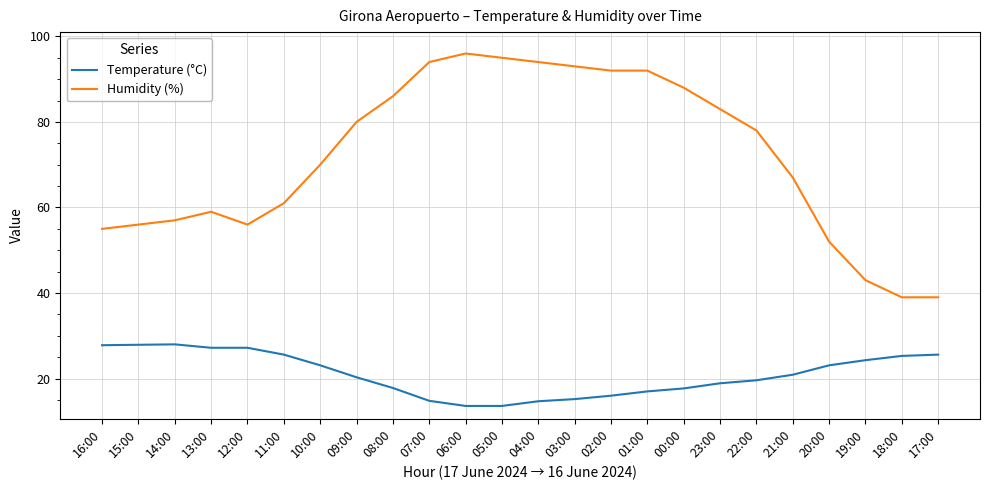

True or false: Humidity (%) and Temperature (°C) cross at least once.

False